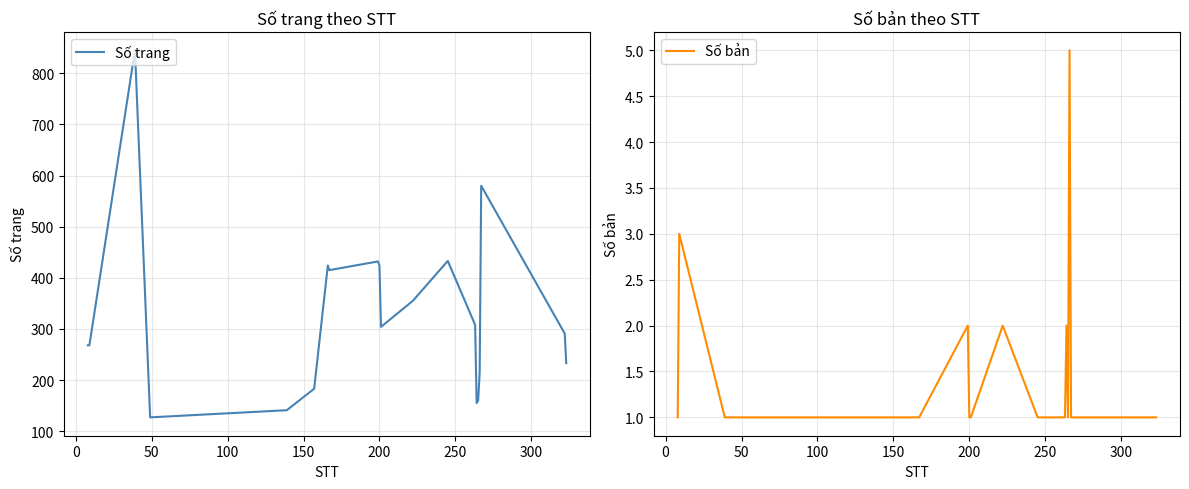

What is the lowest value of the Số trang series?

127